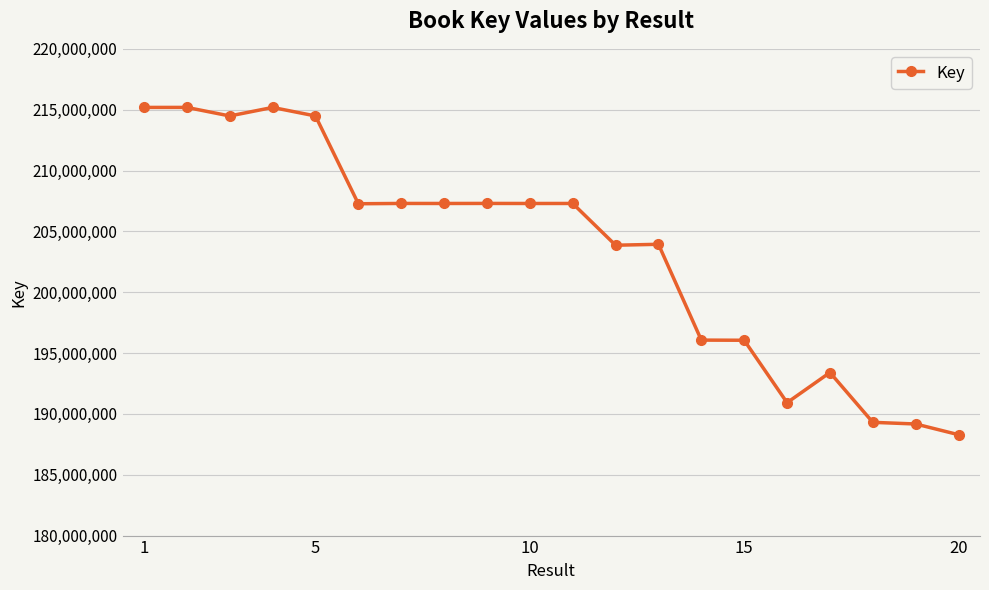

What is the value of the 9th point from the left?

207296234